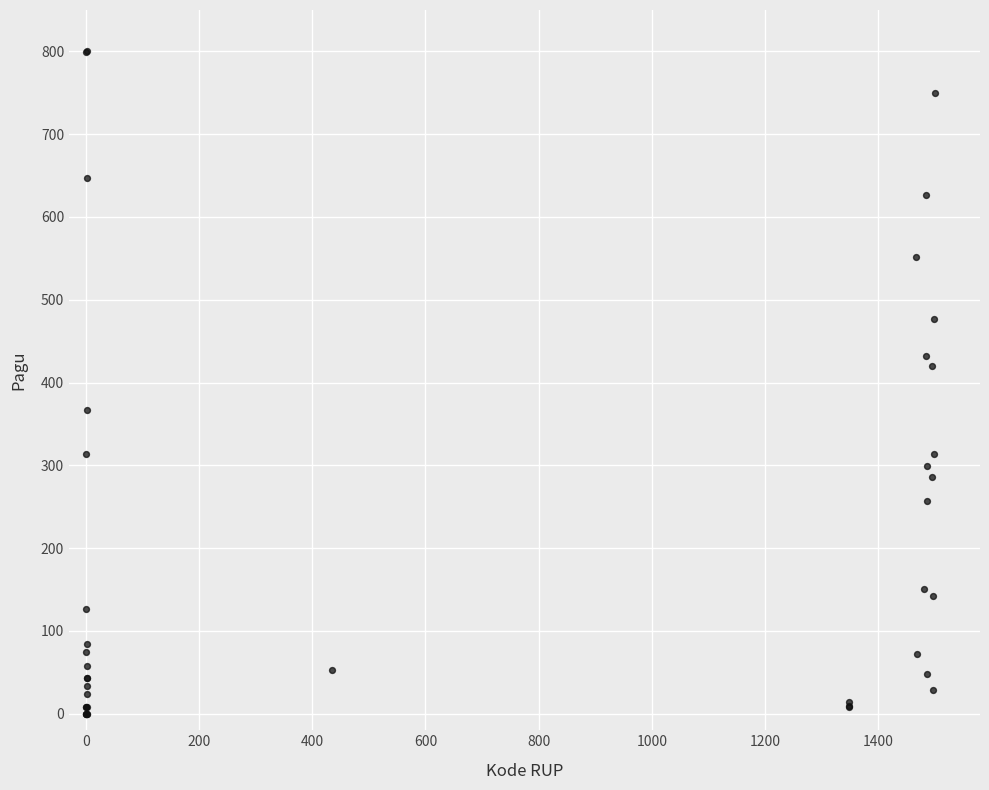

What Y value in the scatter plot is closest to 400?

420.2